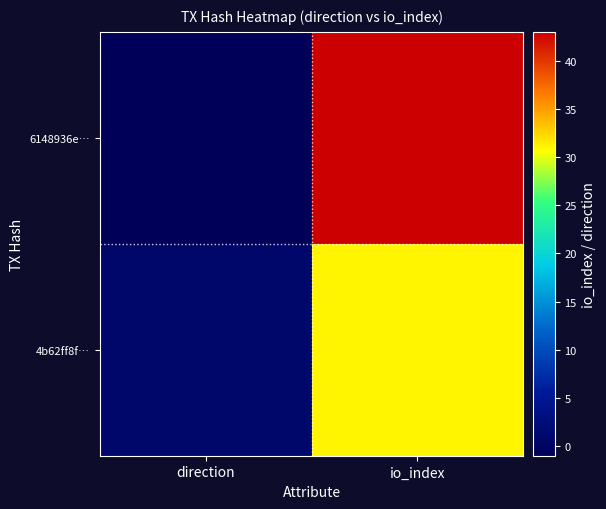

At which category is the sum across all series the highest?

io_index